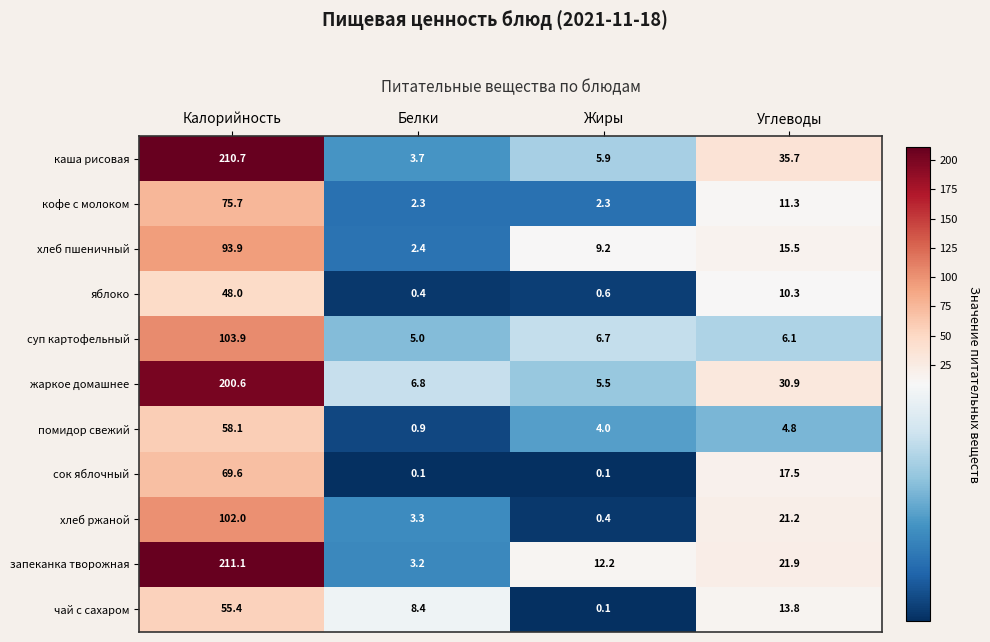

What is the sum of the кофе с молоком values at Калорийность and Жиры?

78.0